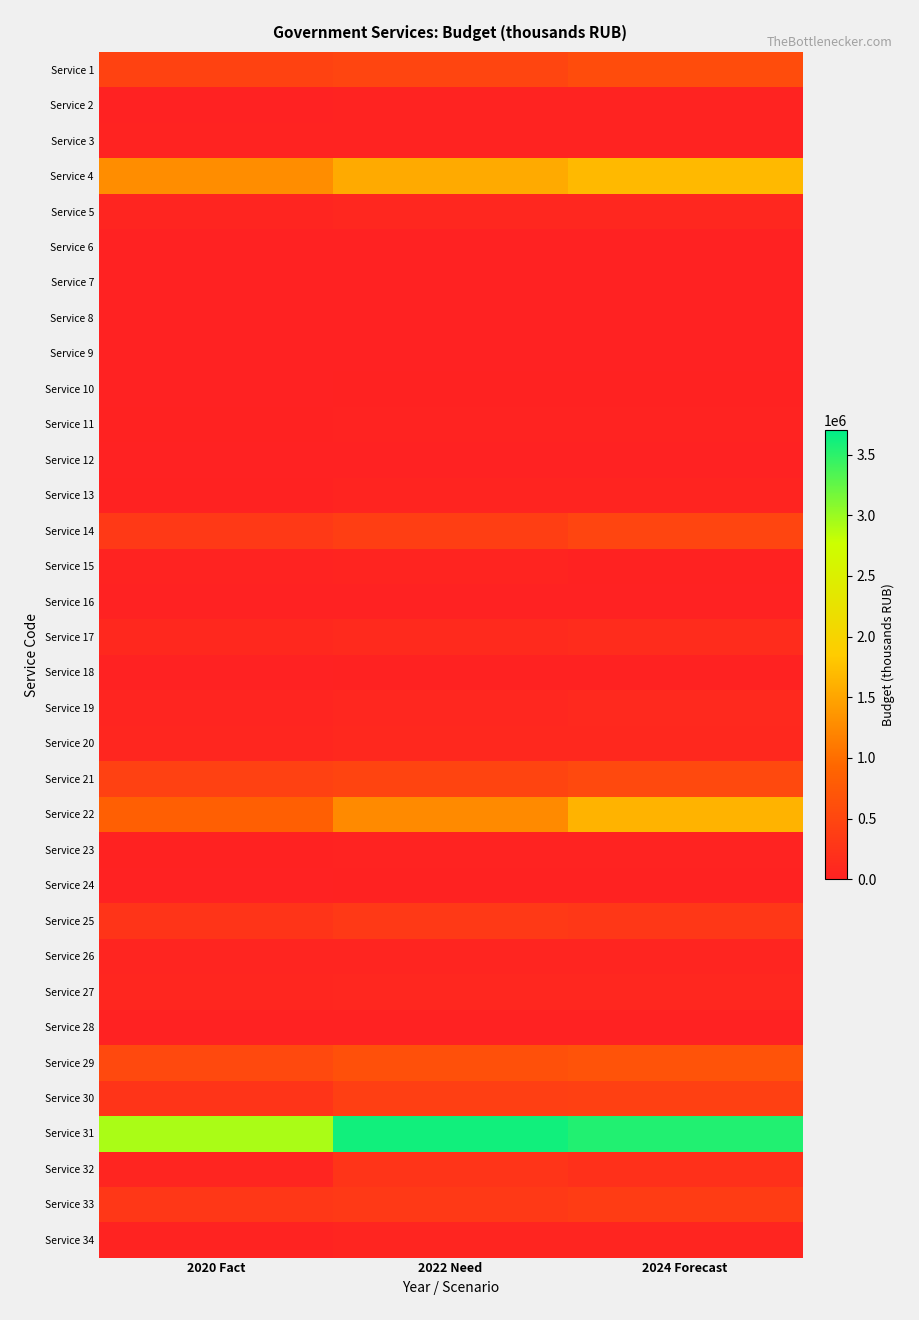

What is the greatest value displayed?

3619150.3